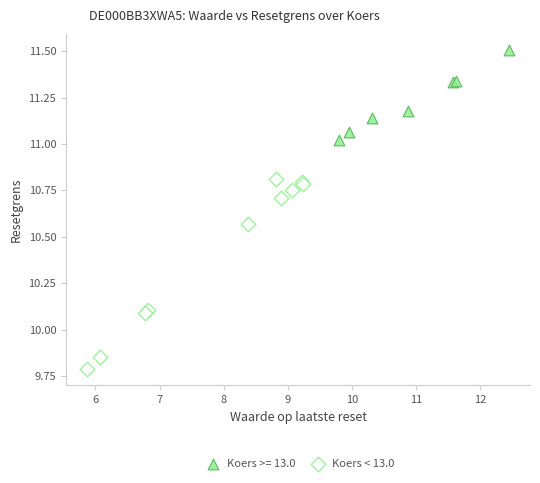

Which series reaches the minimum Y coordinate?

Koers < 13.0